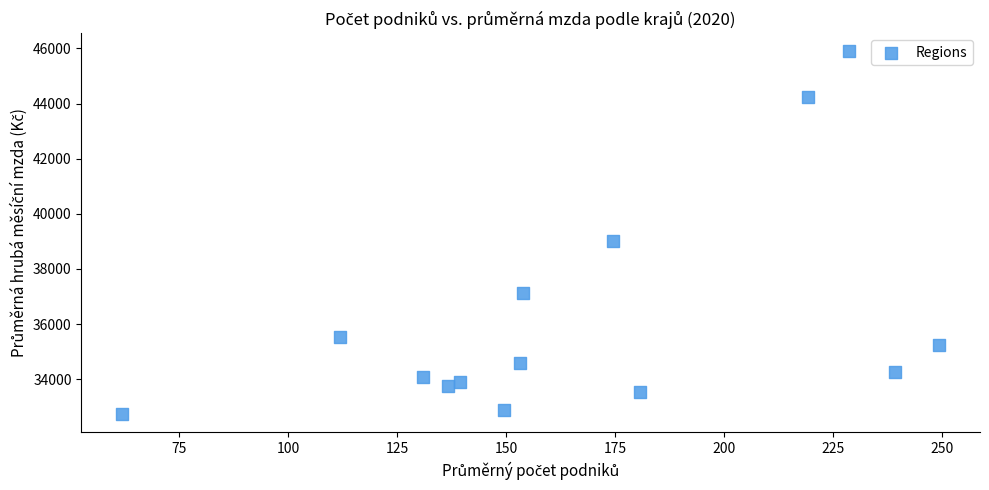

What is the range of Y values (max minus min)?

13165